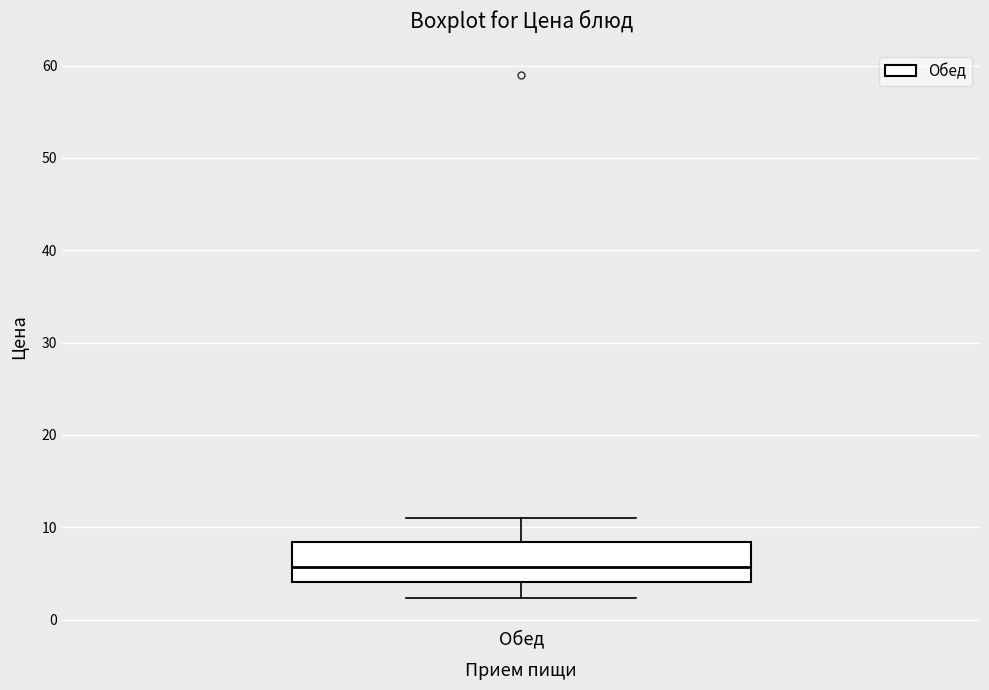

Read this box plot against the y-axis: the position of the median line, the range covered by the box, and the ends of both whiskers. The values are not printed on the chart, so give them approximately, as read against the axis.

median 6, box 4 to 8, whiskers 2 to 11